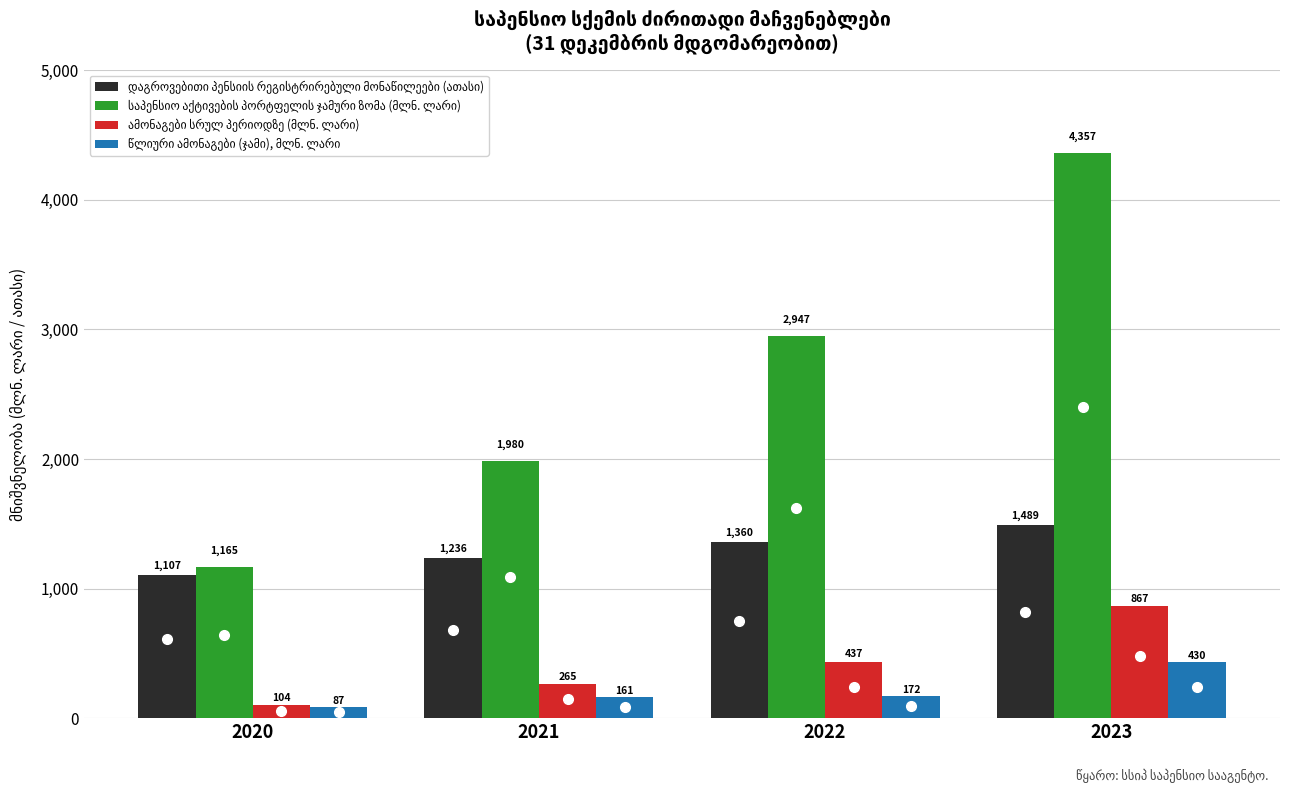

At how many categories does at least one series exceed 1859?

3